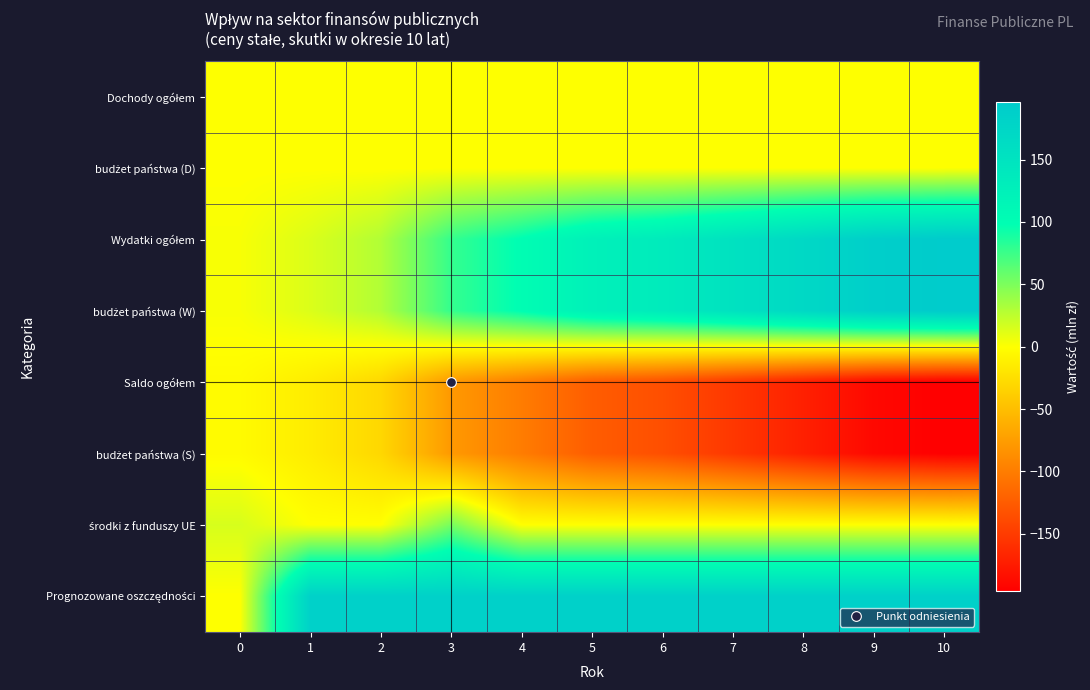

At which category is the sum across all series the highest?

3